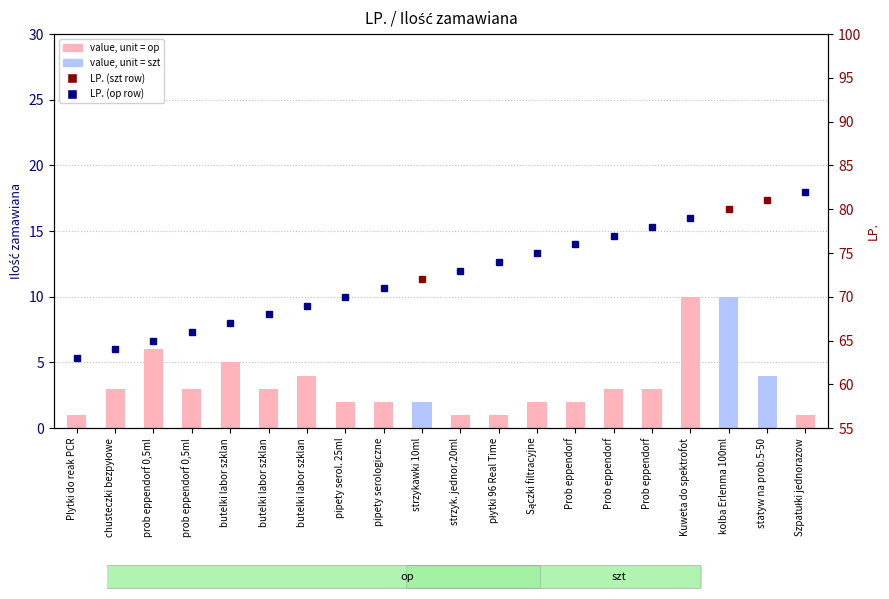

What is the change in value from prob eppendorf 0,5ml to Sączki filtracyjne?

-4